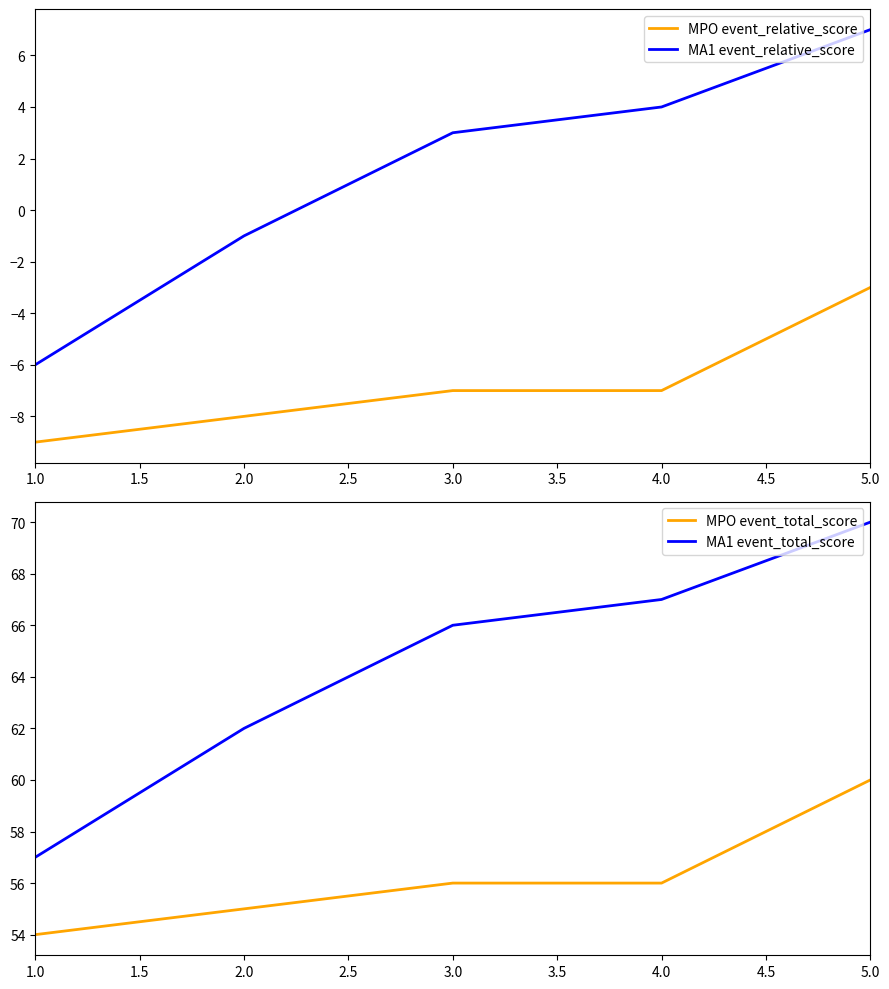

Where is MA1 event_total_score nearest to the value 63?

2.0